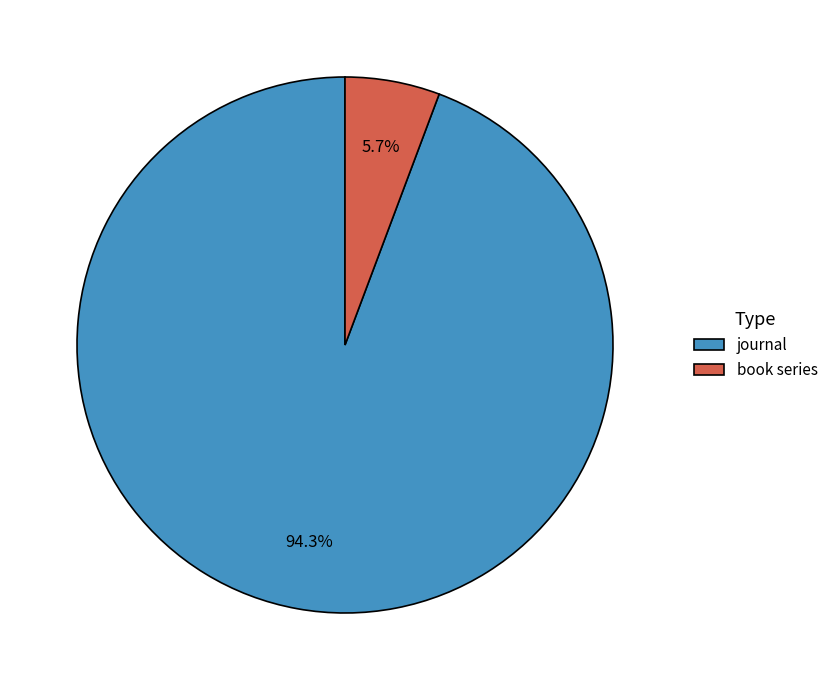

Between journal and book series, which is larger?

journal